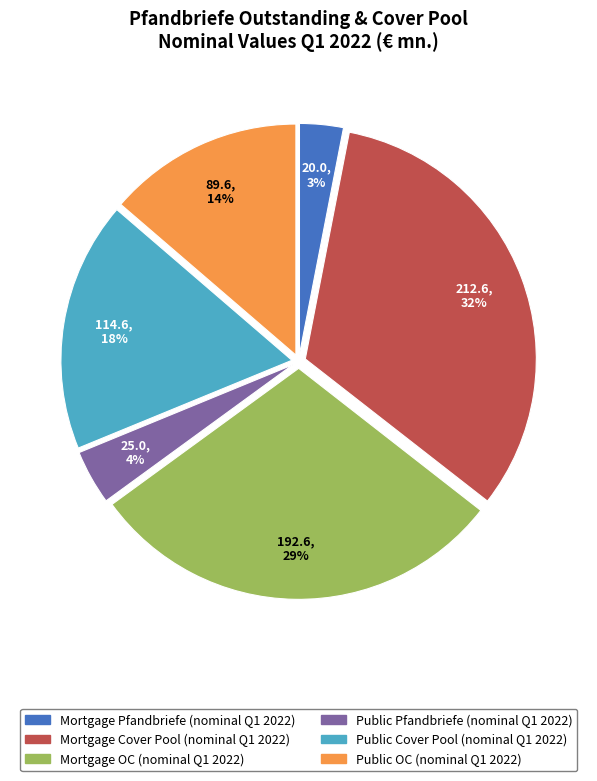

What percentage is the Mortgage OC (nominal Q1 2022) slice, to the nearest percent?

29%